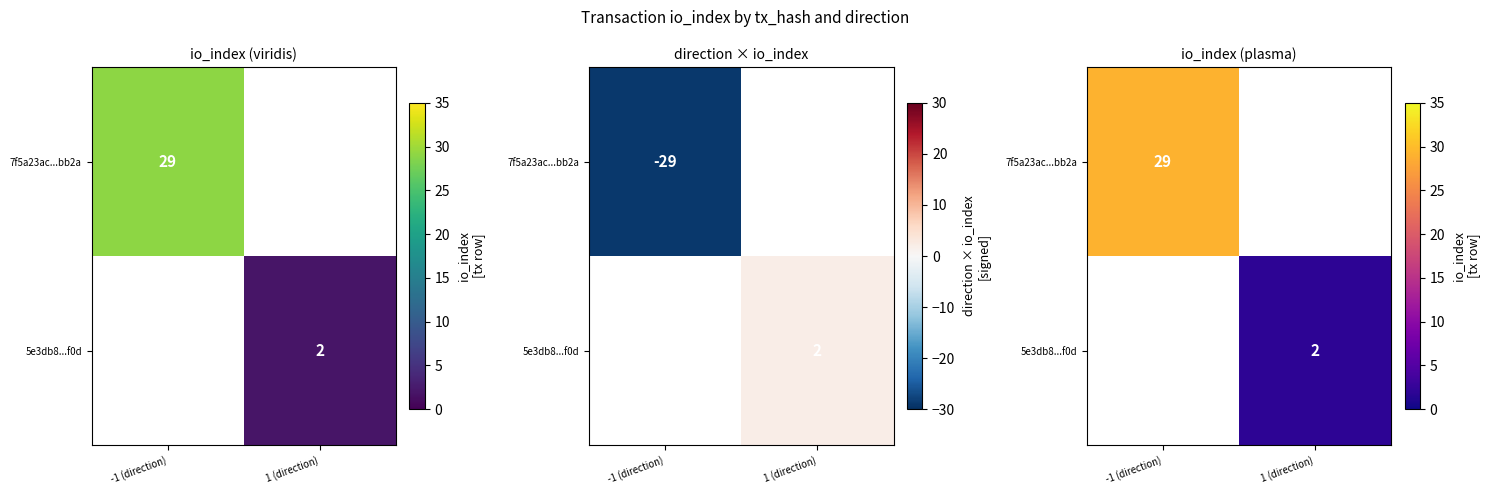

At which label does 5e3db8...f0d reach its peak?

-1 (direction)